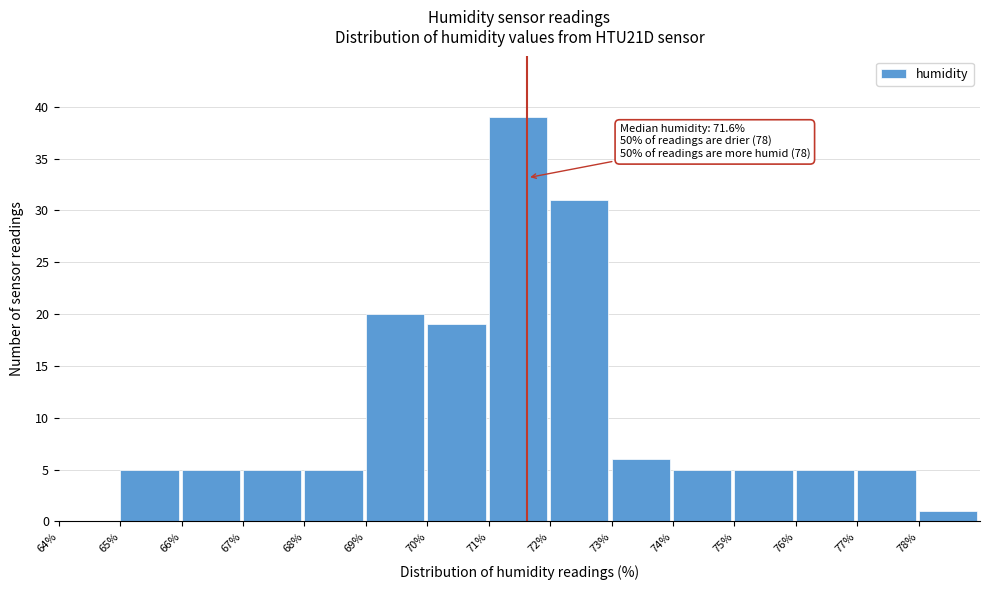

Over which range of the x-axis is the bar tallest?

71 to 72